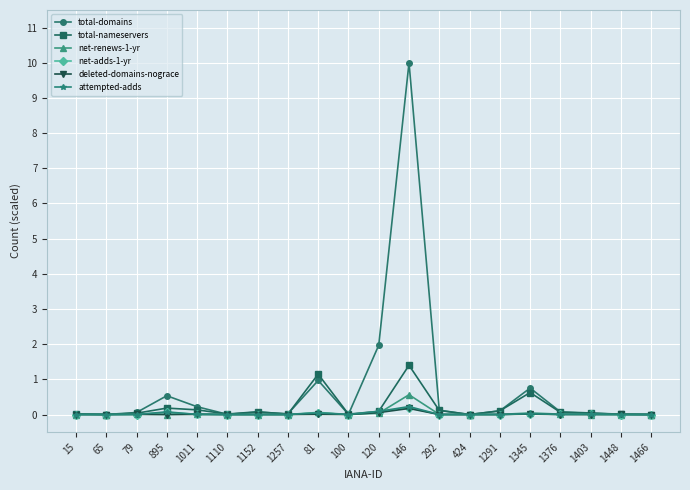

True or false: net-adds-1-yr has more than 1 points higher than both neighbors.

True